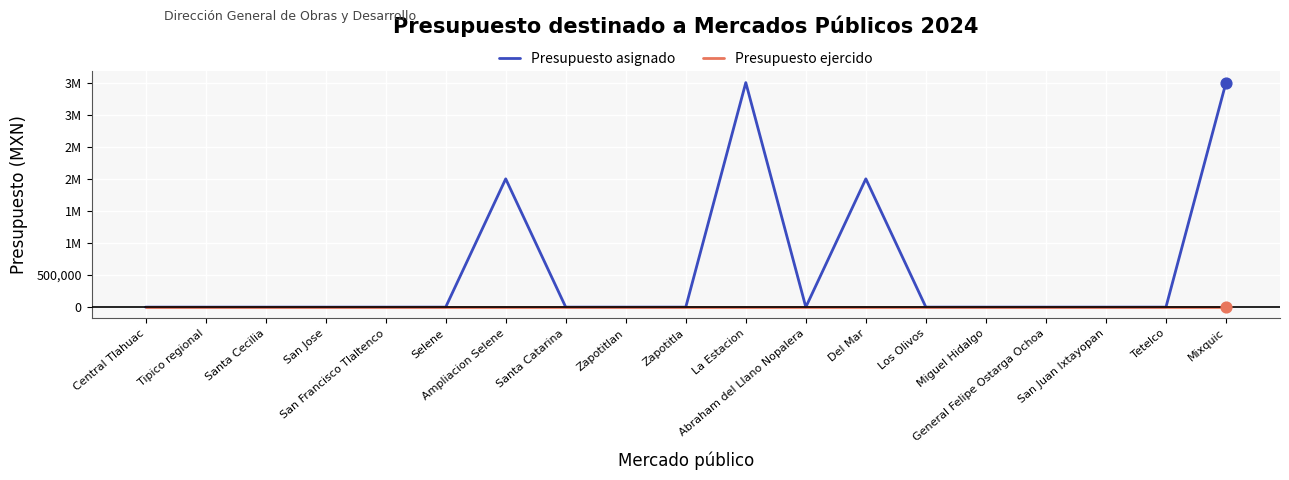

What are all the series names shown in the legend?

Presupuesto asignado, Presupuesto ejercido